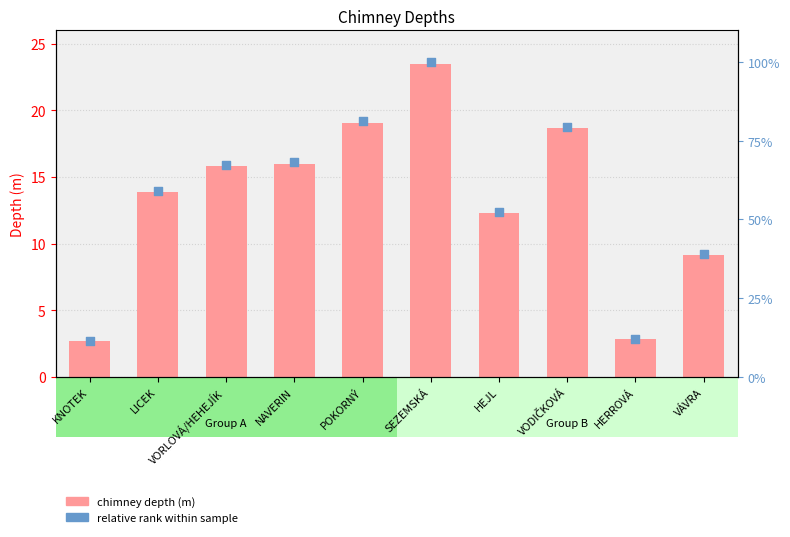

At how many categories does at least one series exceed 39?

7